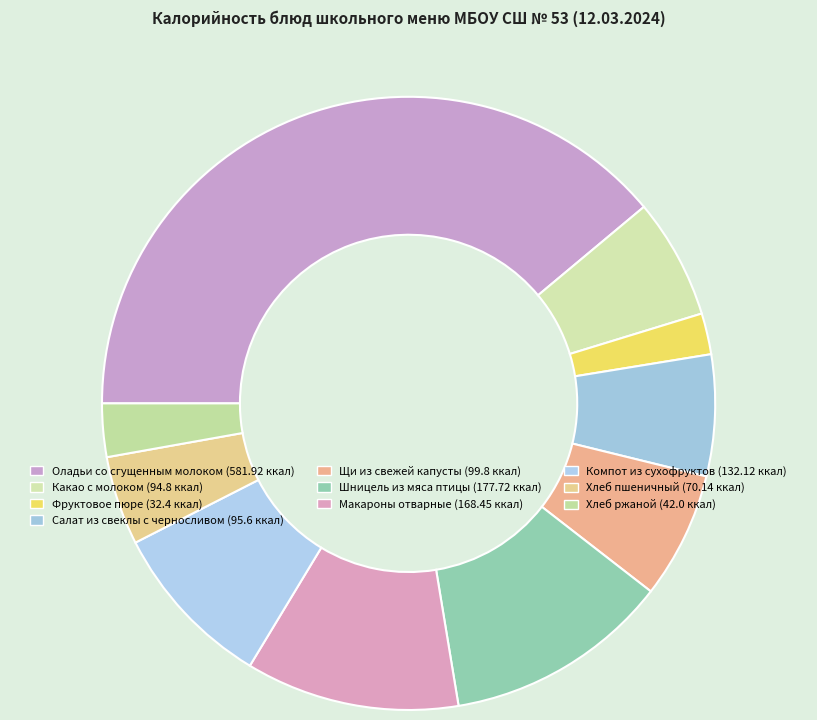

Approximately how many times larger is the value at Макароны отварные compared to Фруктовое пюре?

5.2